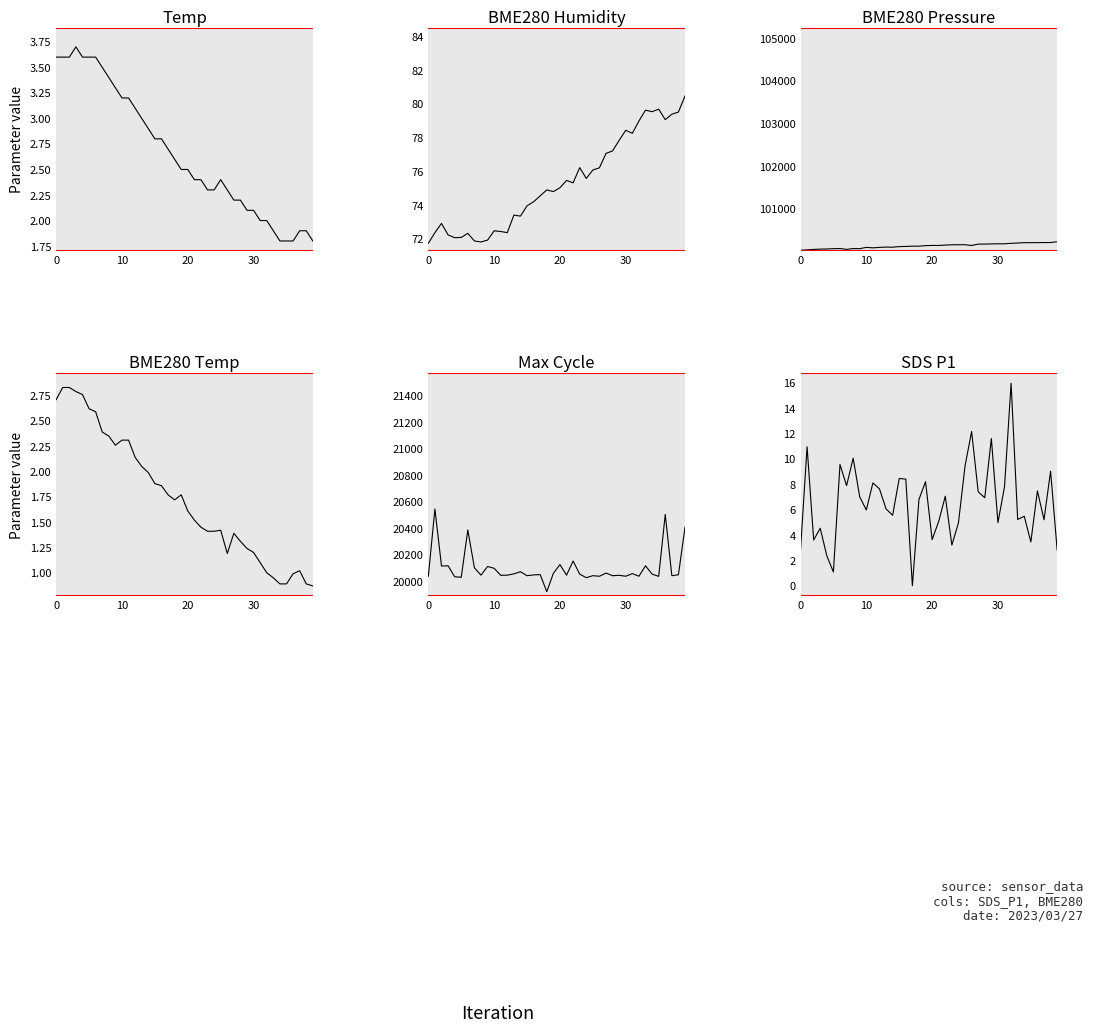

What are all the series names shown in the legend?

Temp, BME280_humidity, BME280_pressure, BME280_temperature, Max_cycle, SDS_P1